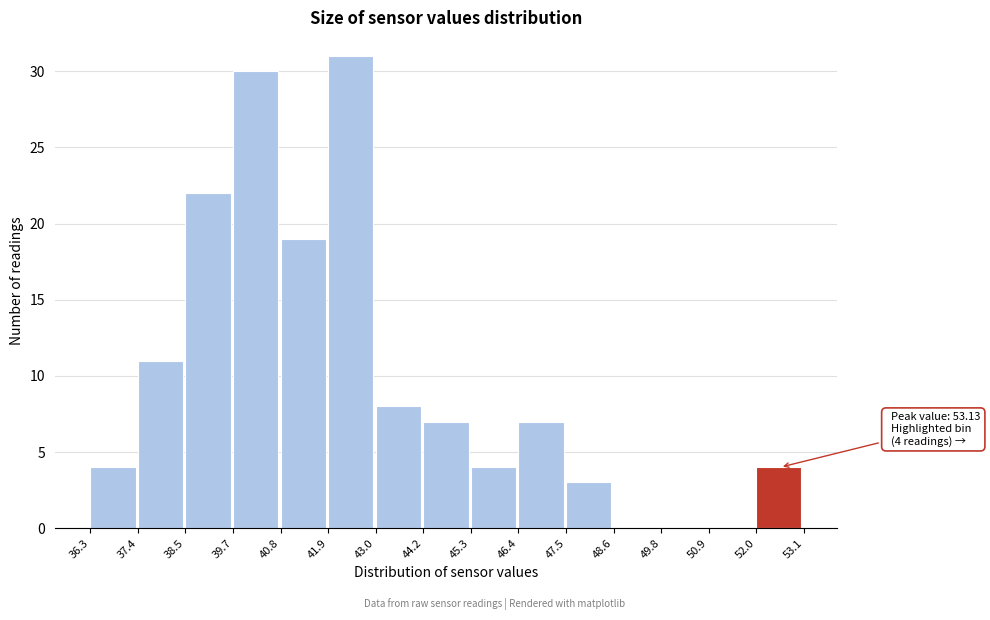

Which range on the x-axis has the tallest bar?

41.9 to 43.0